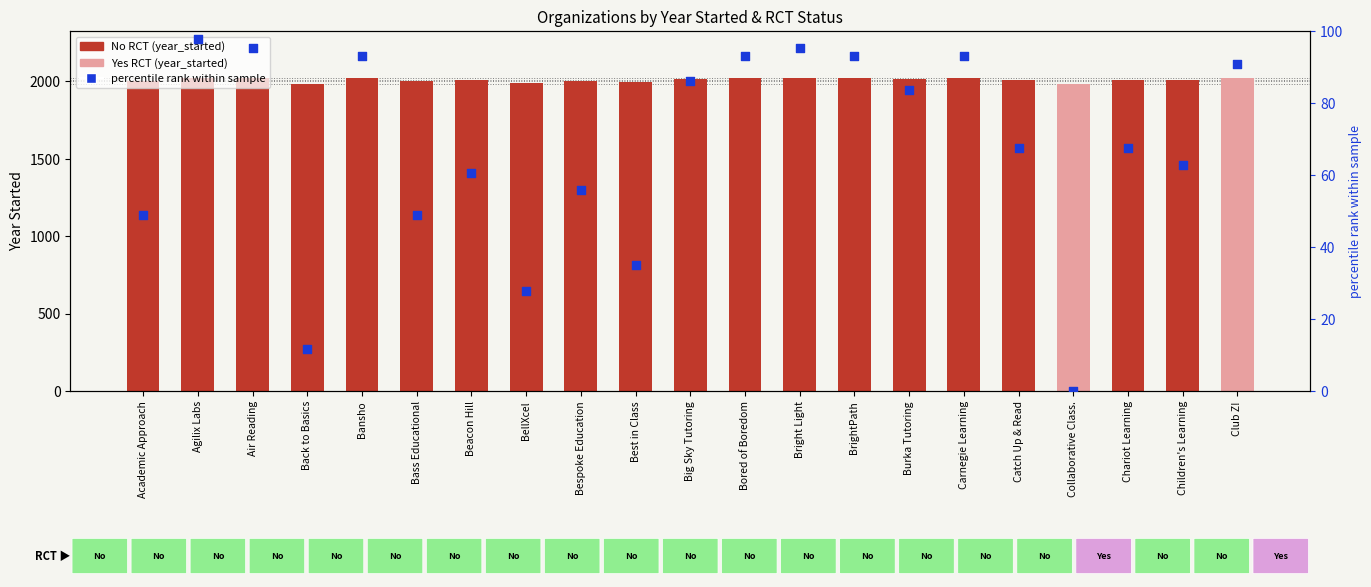

Is the value of percentile rank within sample at Air Reading greater than the value of year_started at Children's Learning?

No